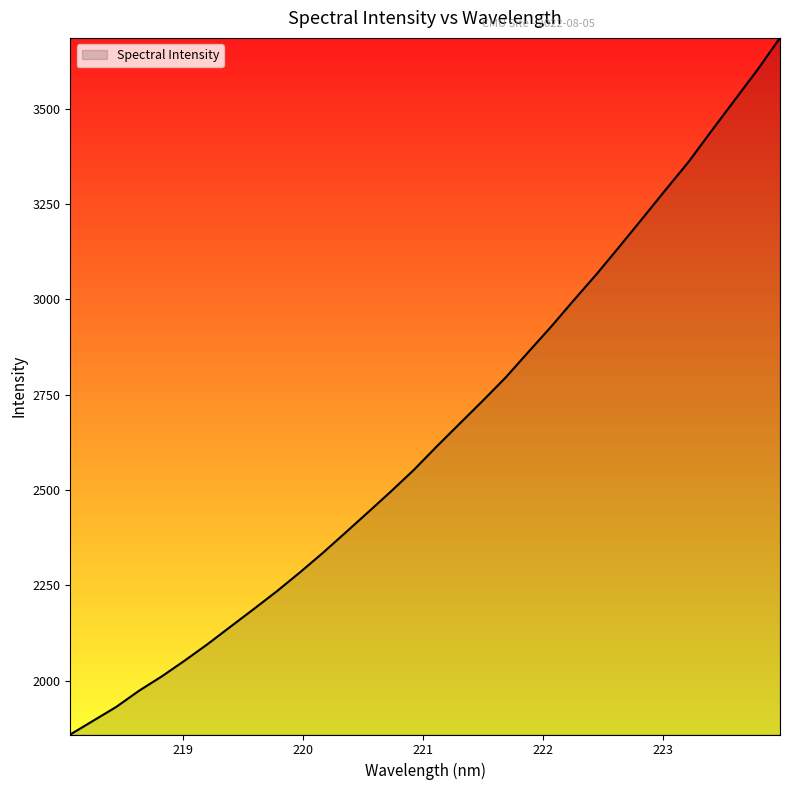

What is the value of the 9th point from the left?

2188.0